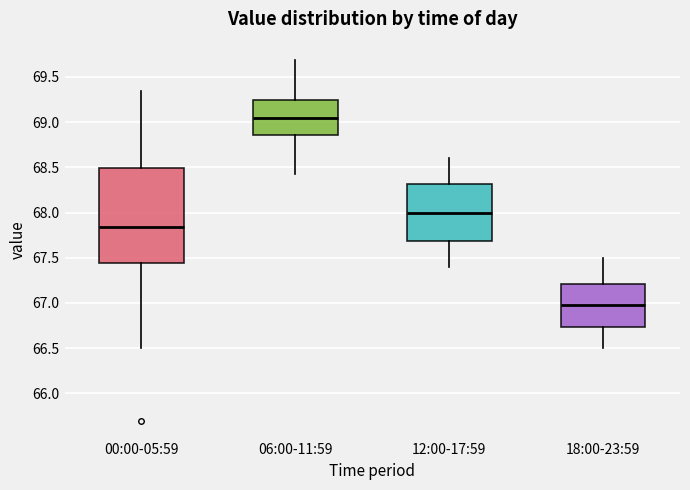

Which box has the lowest median line?

18:00-23:59